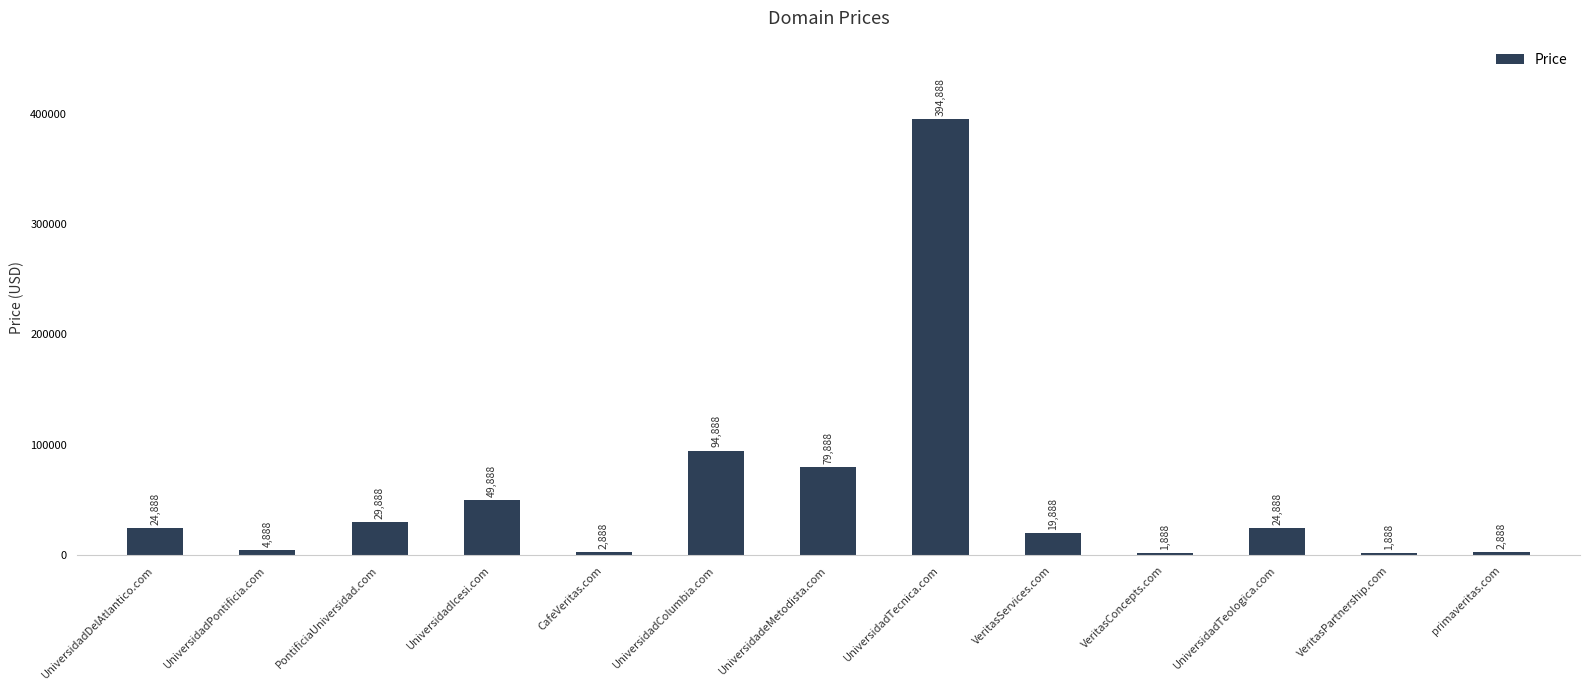

Is it true that the value at UniversidadDelAtlantico.com is 7792?

False